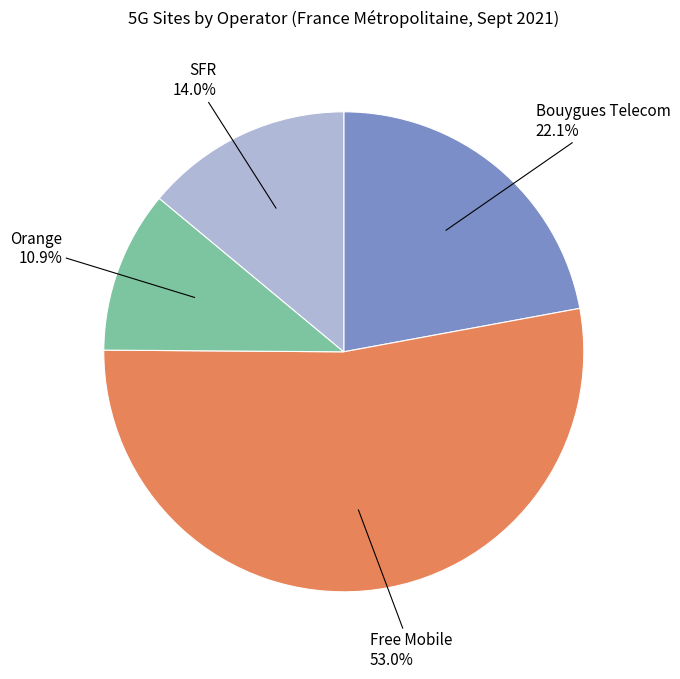

What is the ratio of the value at Free Mobile to the value at Orange?

4.9